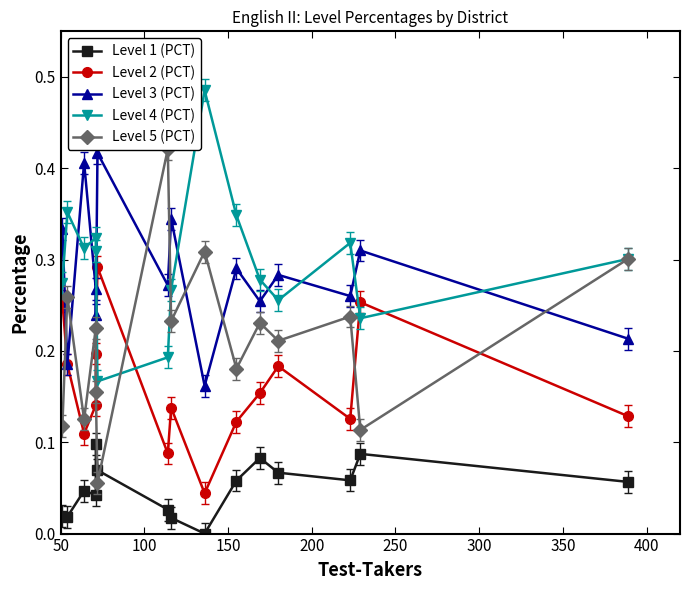

List the series in order of their peak value, highest first.

Level 4 (PCT), Level 5 (PCT), Level 3 (PCT), Level 2 (PCT), Level 1 (PCT)